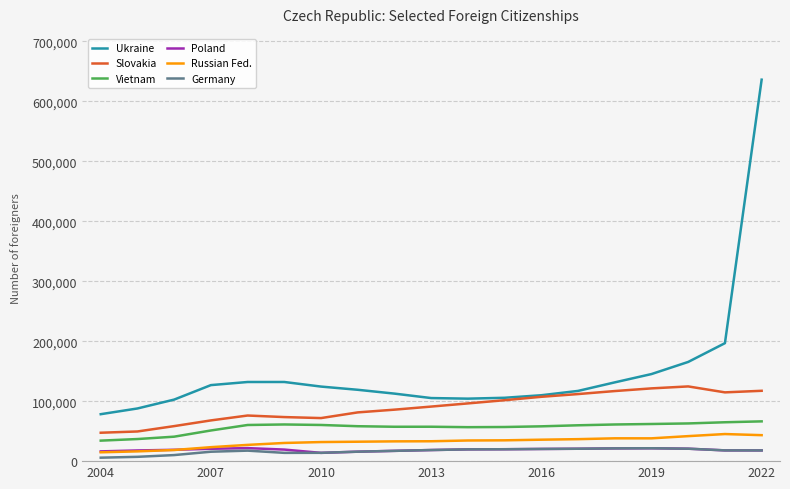

What is the difference between the maximum and minimum values in the Slovakia series?

77190